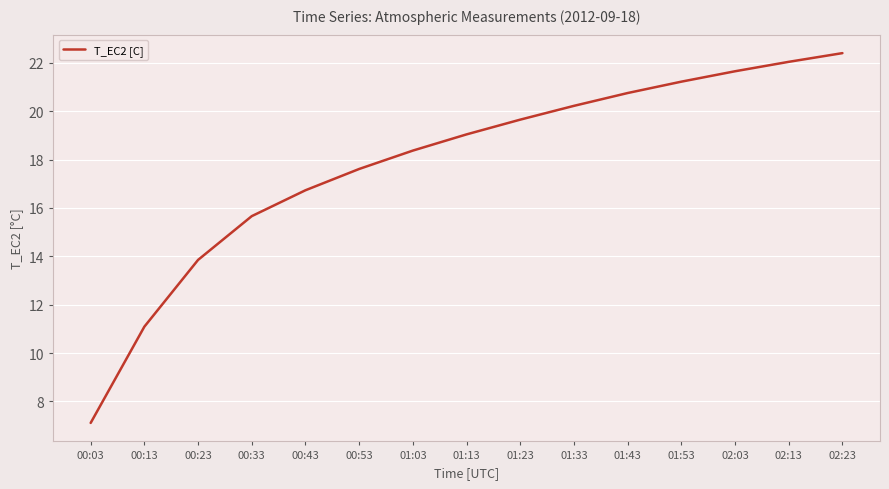

The chart shows a value of 18.4 at 01:03. True or false?

True